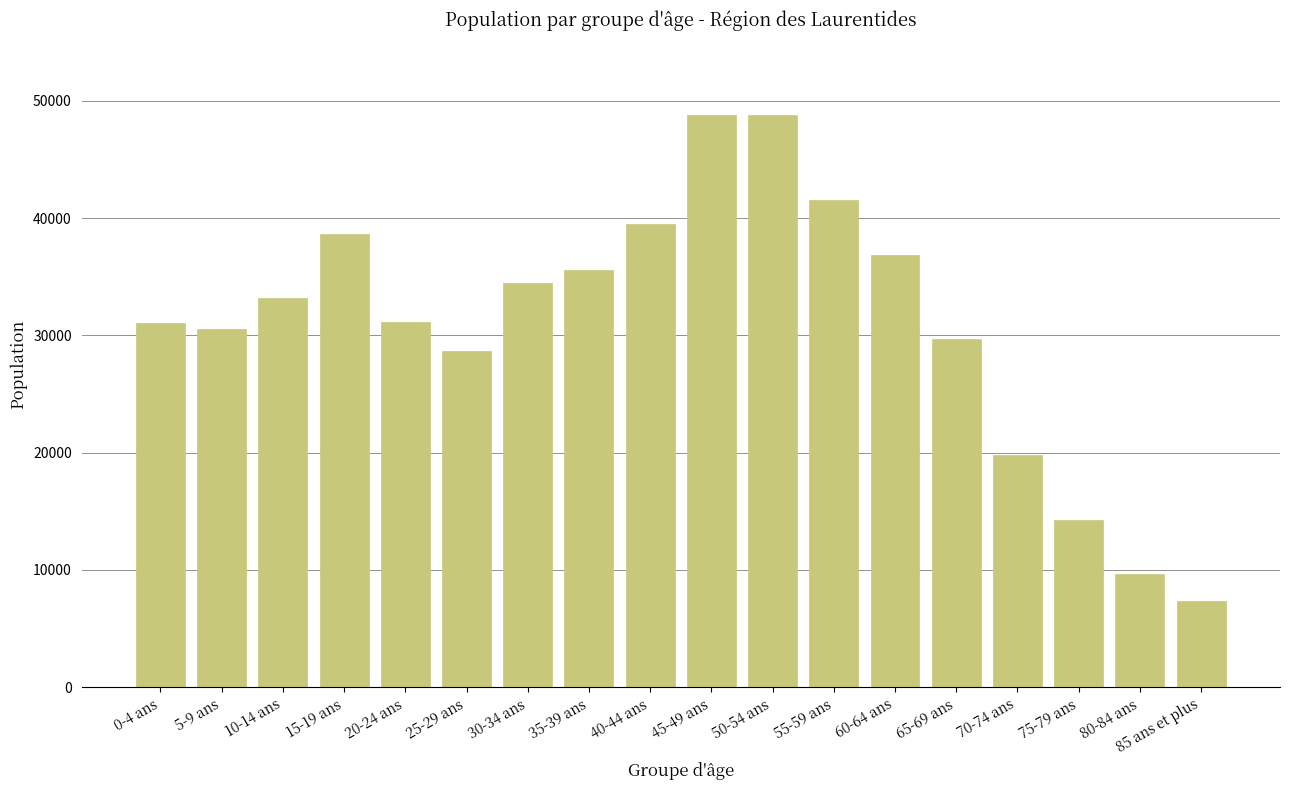

How many bars are there in total?

18